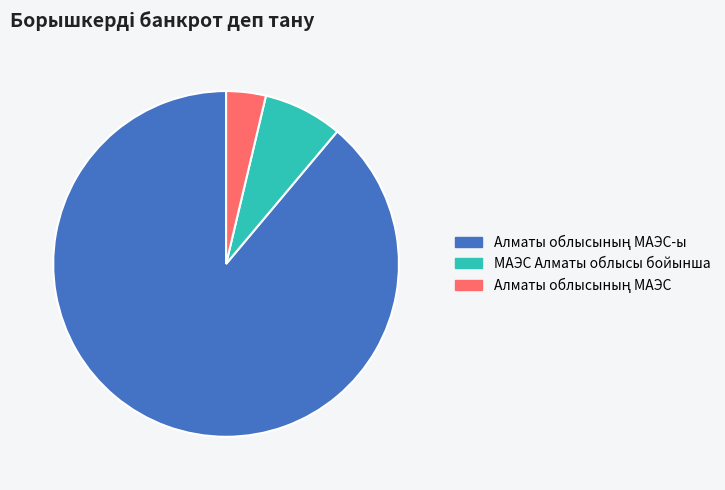

Does any single category account for the majority?

Yes